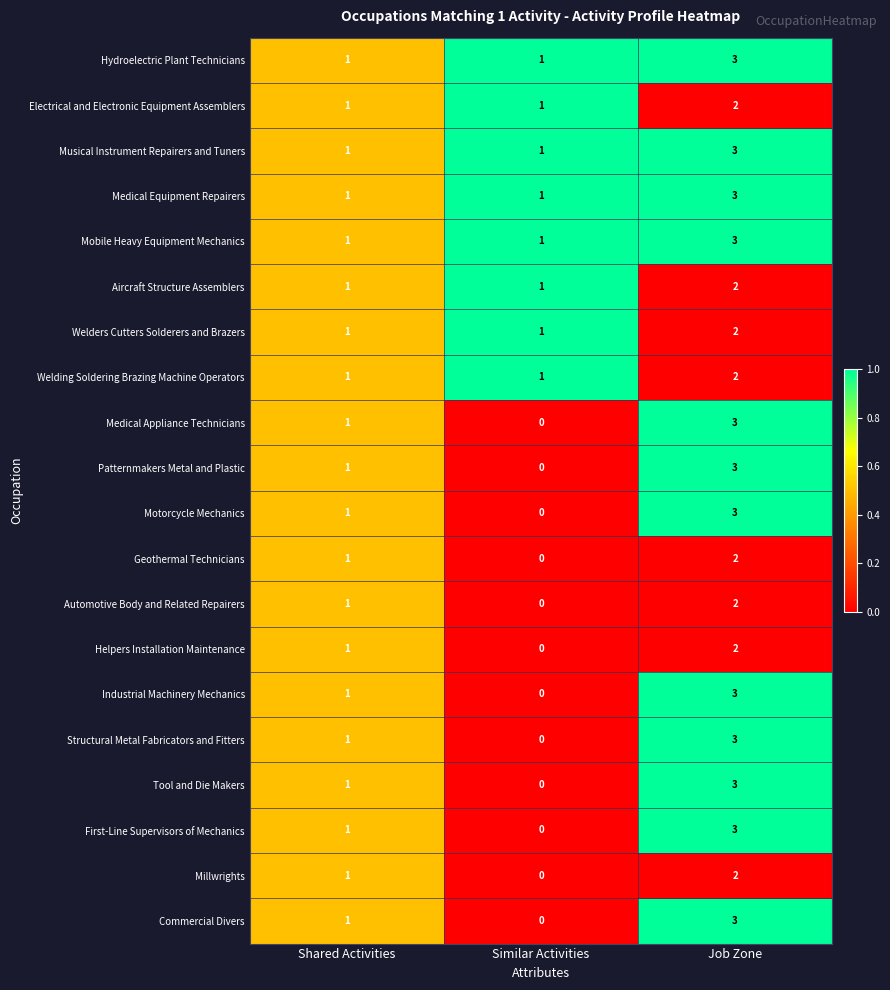

At which category does the chart reach its peak across all series?

Job Zone